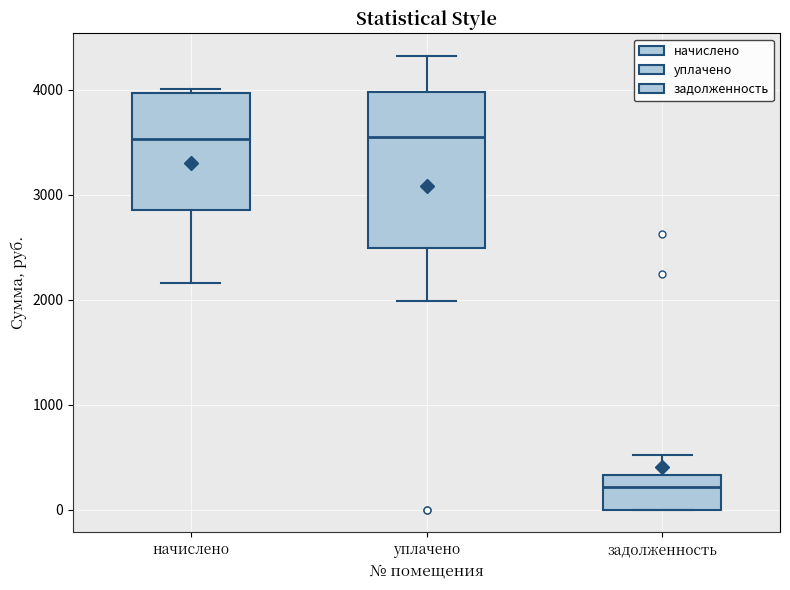

Reading left to right, transcribe this box plot: for each box, give where its median line is, the range the box spans, and where its two whiskers end, as read against the y-axis. The values are not printed on the chart, so give them approximately, as read against the axis.

начислено: median 3500, box 2900 to 4000, whiskers 2200 to 4000 (just above the box's upper edge)
уплачено: median 3600, box 2500 to 4000, whiskers 2000 to 4300
задолженность: median 200, box 0 to 300, whiskers 0 to 500